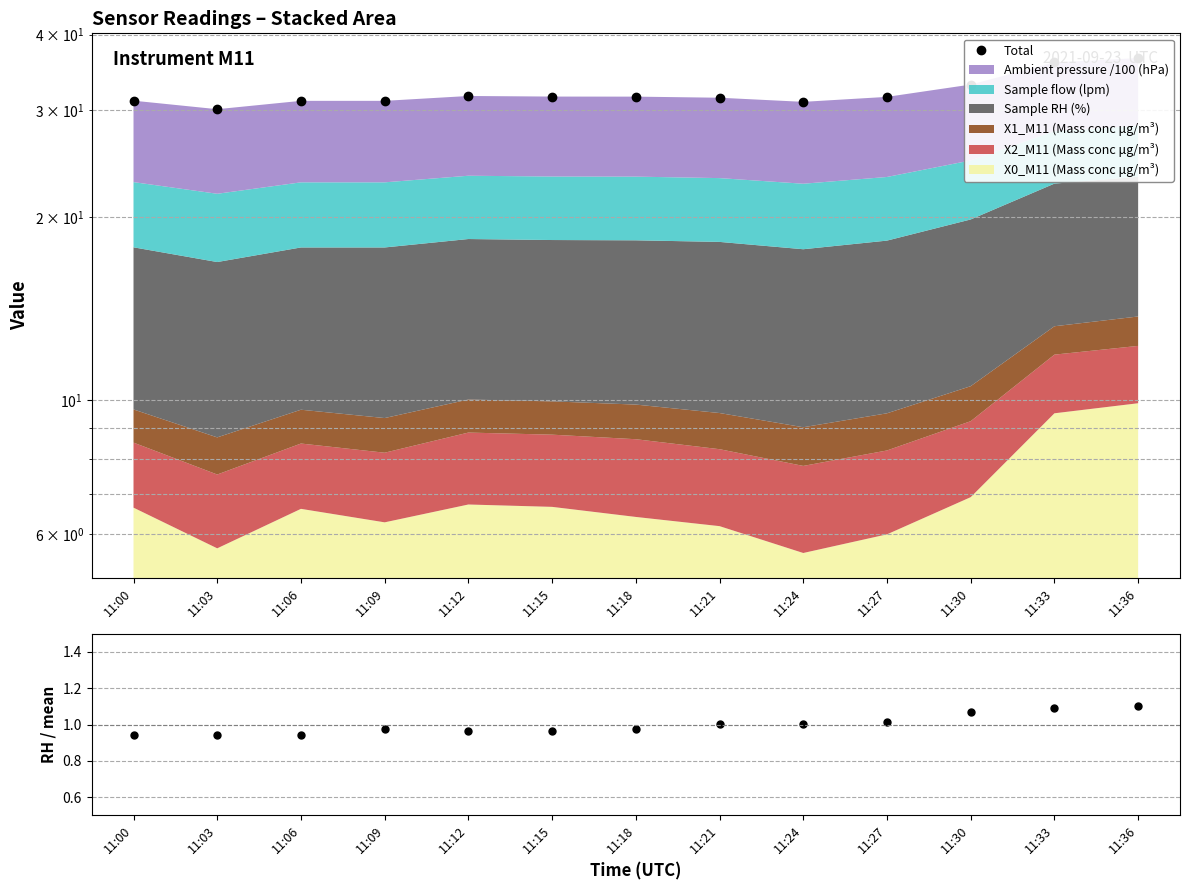

At which category does the chart reach its peak across all series?

11:36